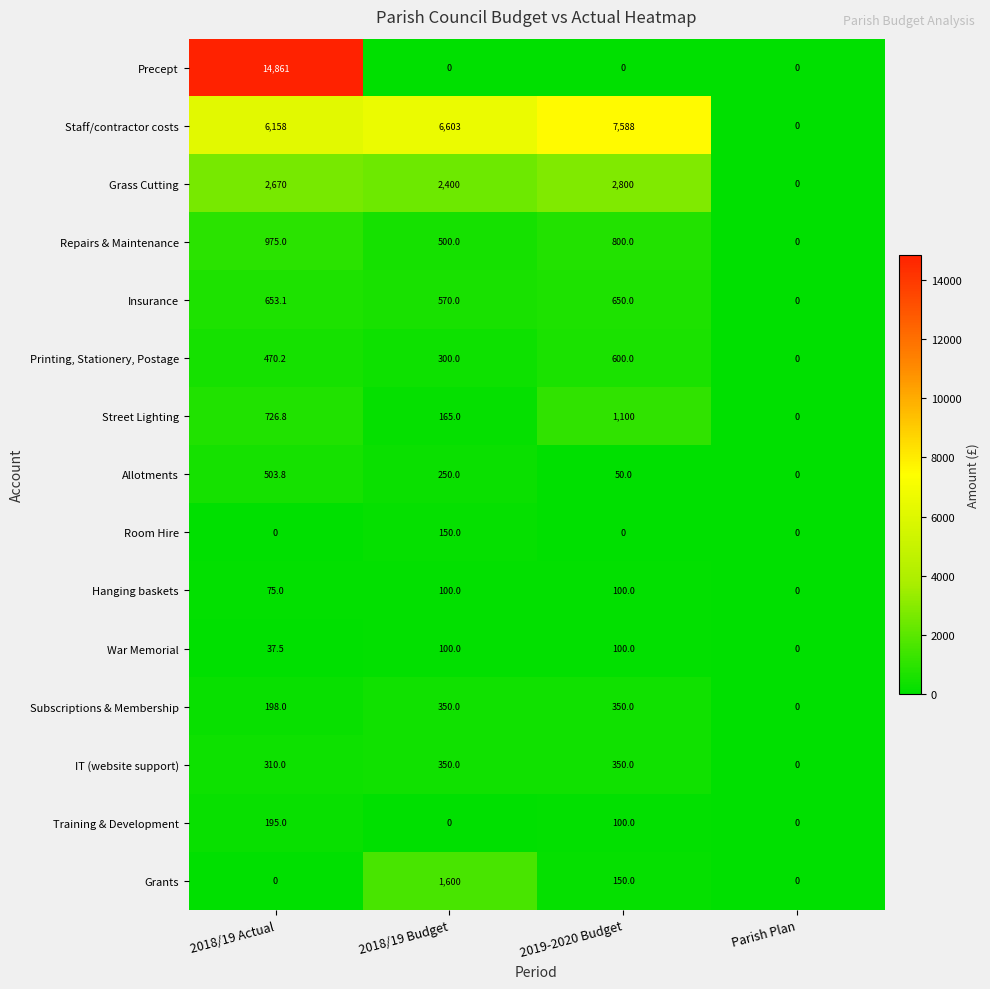

At which label does Street Lighting first exceed 726?

2018/19 Actual